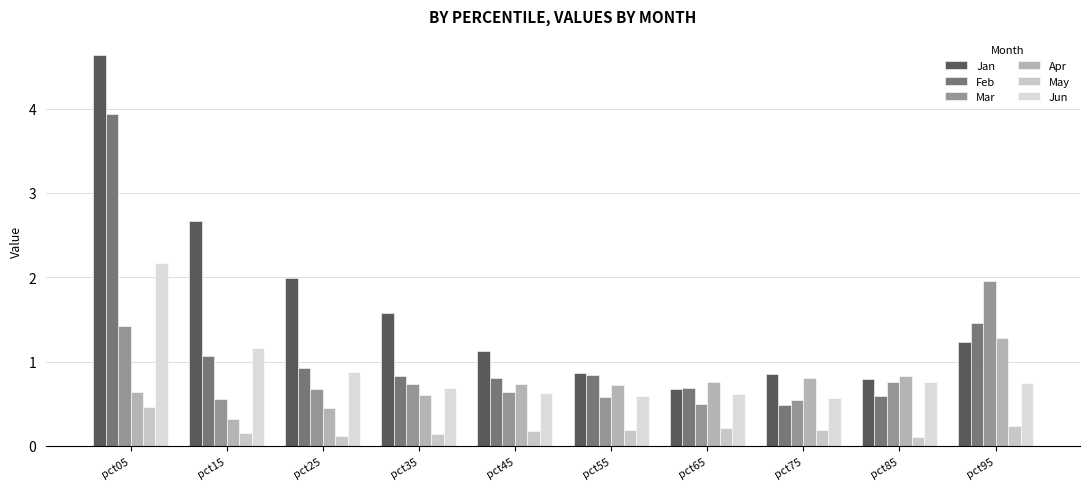

What is the value of the Jan bar at the 5th from the left?

1.1